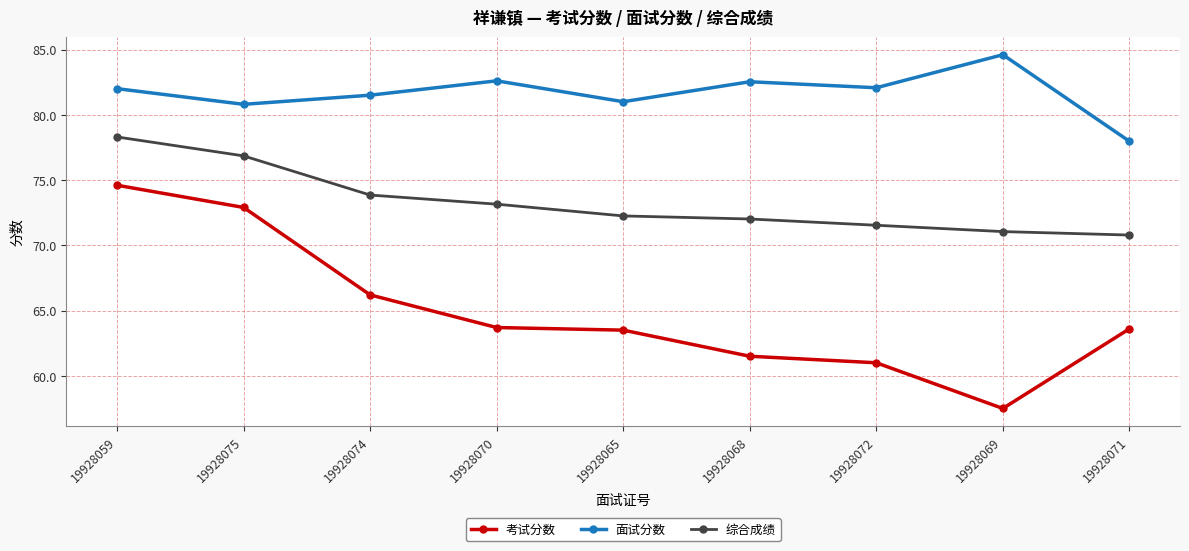

True or false: 面试分数 and 综合成绩 cross at least once.

False